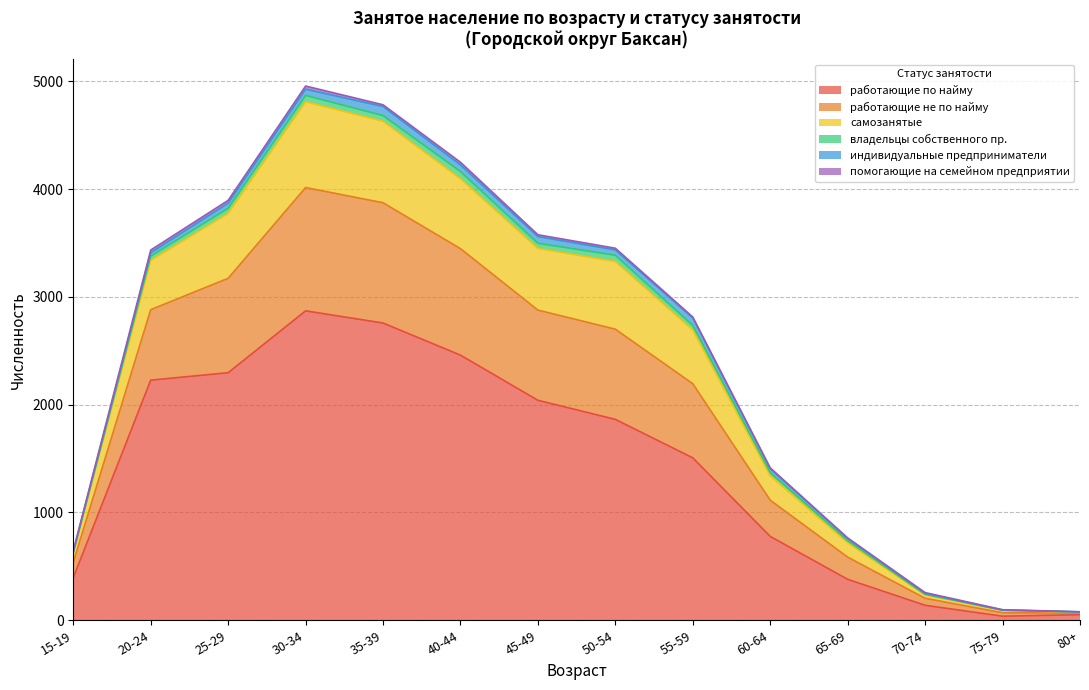

At which label does работающие по найму reach its peak?

30-34